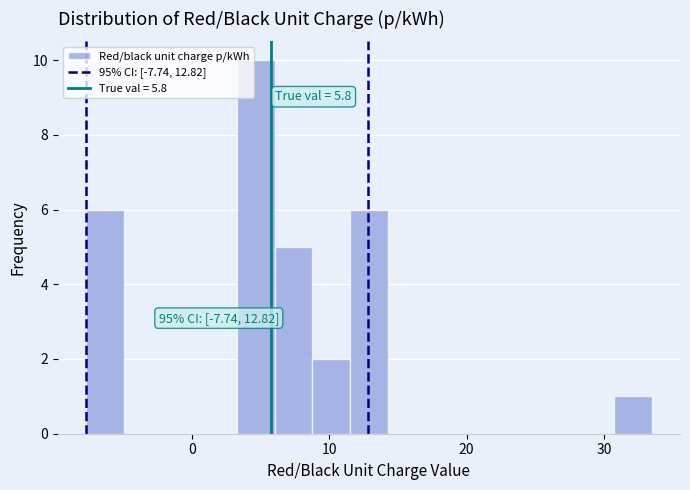

Read against the x-axis, roughly where is the centre of the tallest bar?

5